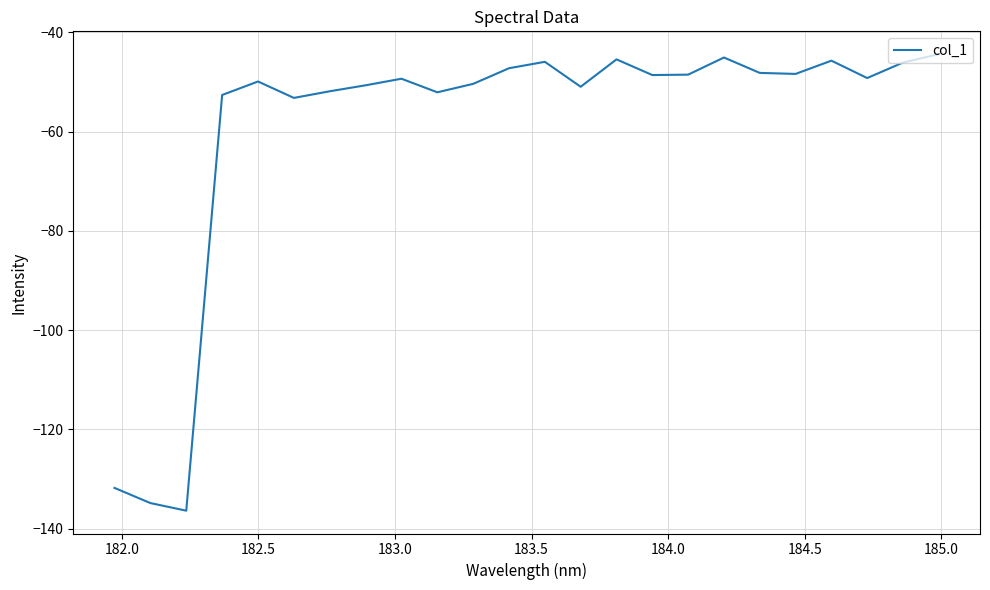

What is the difference between the maximum and minimum values?

92.0